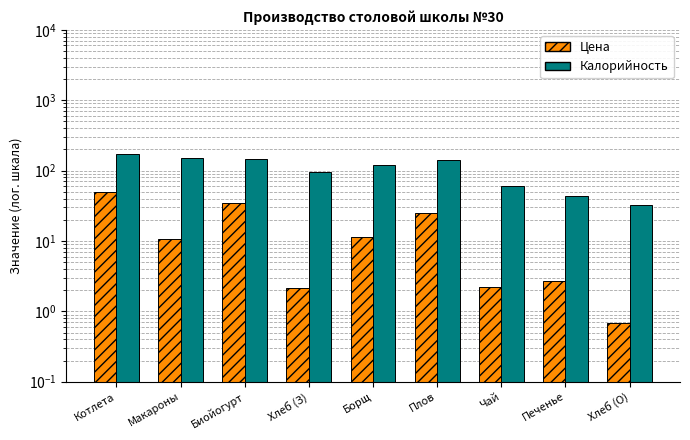

What position from the left is Хлеб (З)?

4